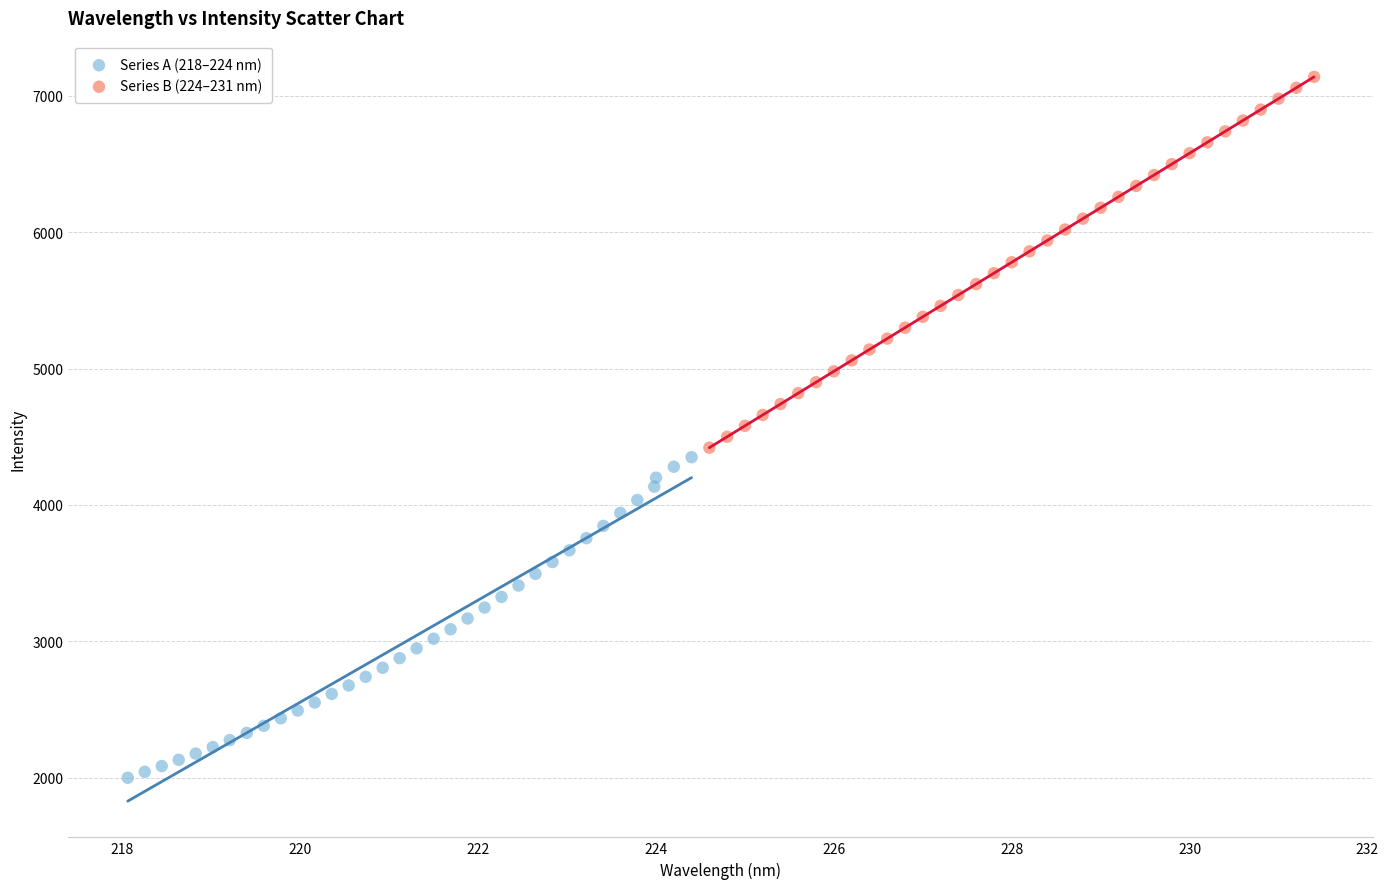

Which series contains the lowest Y value?

Series A (218–224 nm)